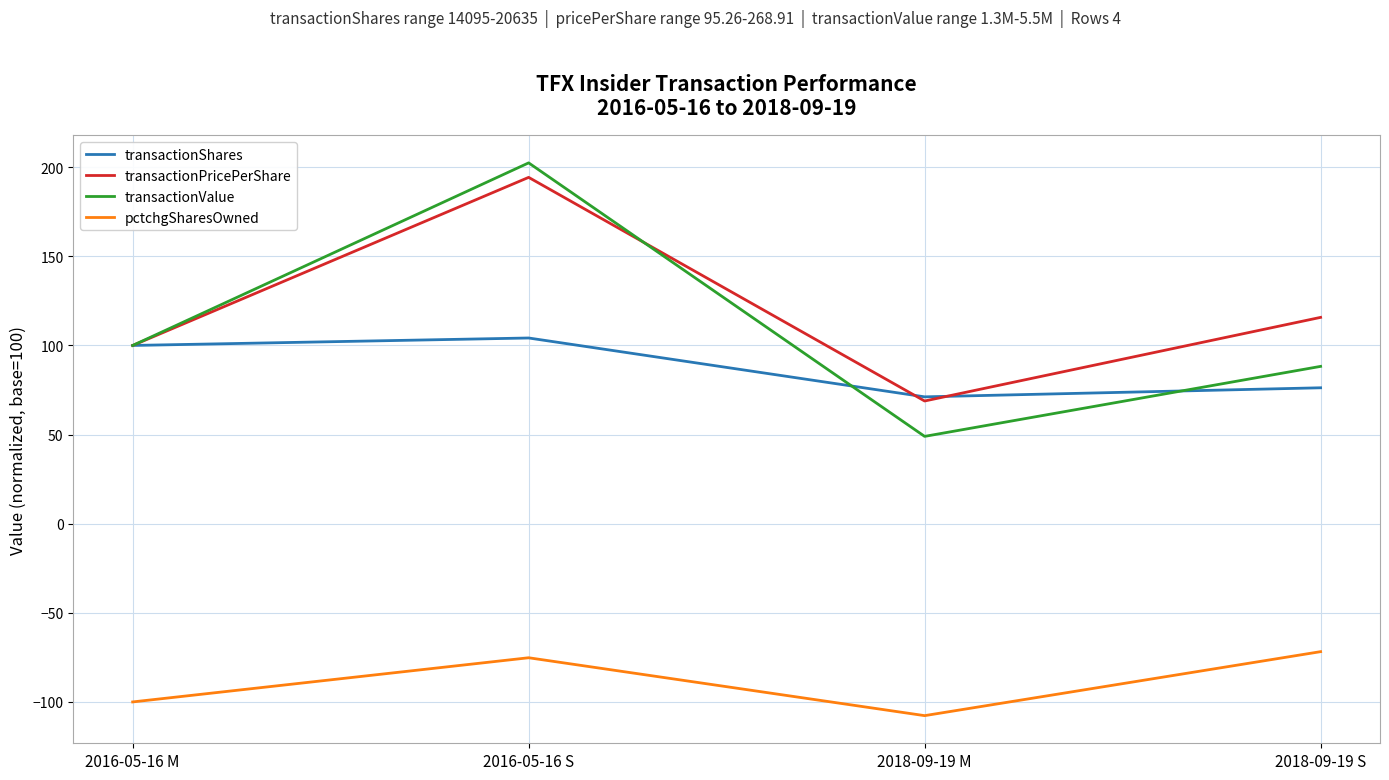

Which label corresponds to the smallest value in the chart?

2018-09-19 M